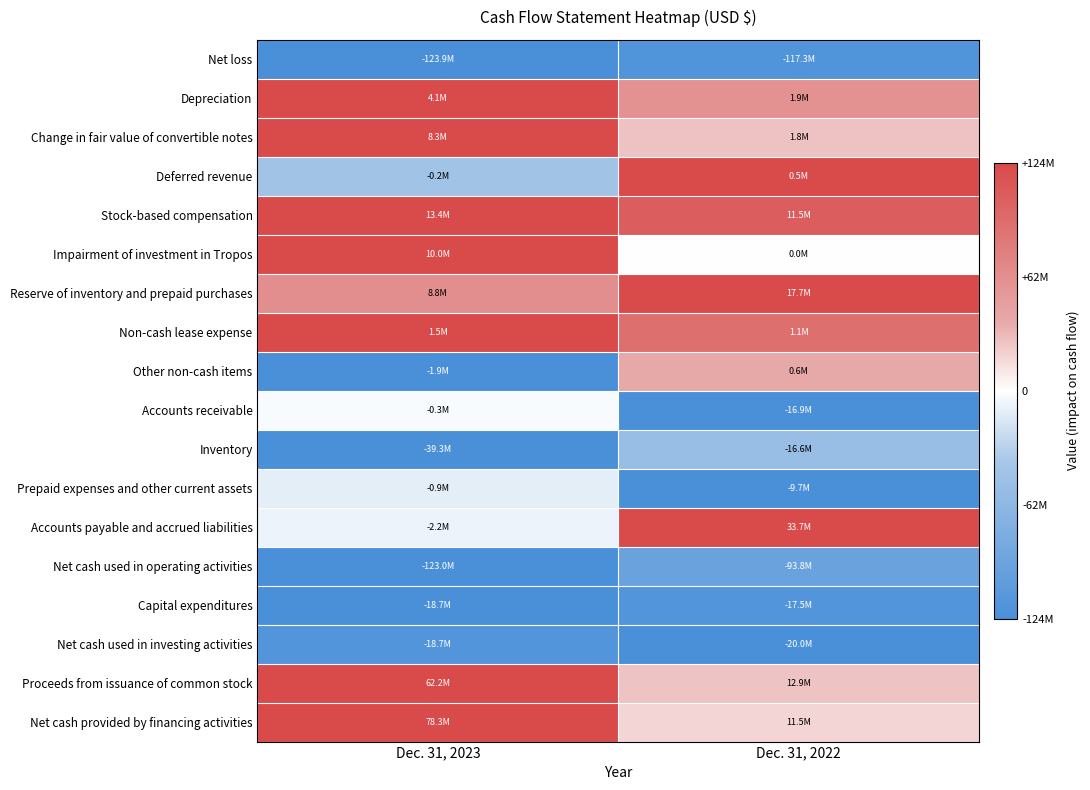

How many distinct data groups are displayed?

18